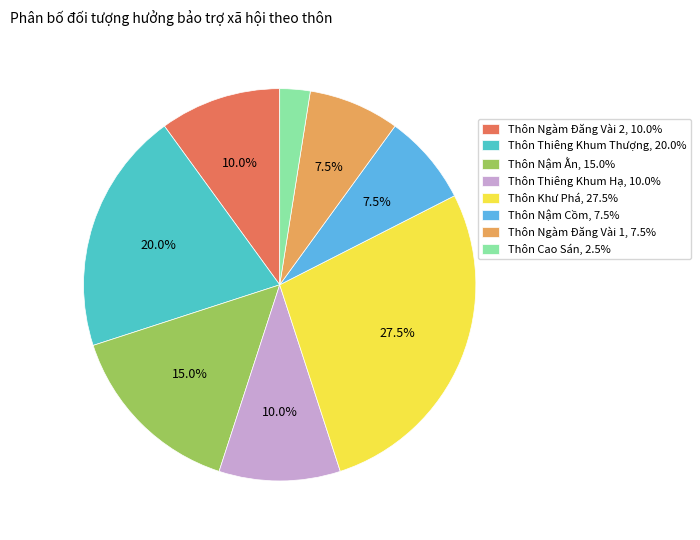

How much of the chart is everything except Thôn Nậm Cồm, 7.5%?

92.5%